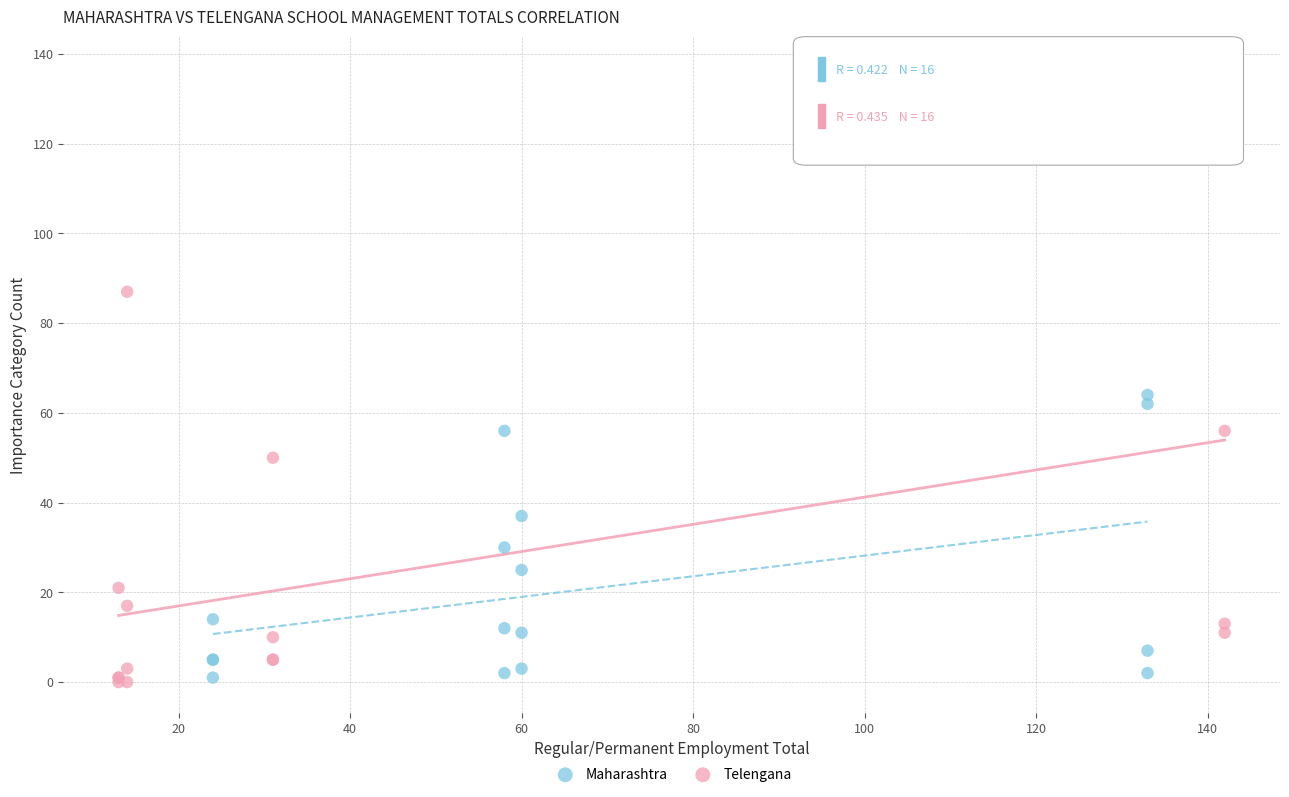

What are all the series names shown in the legend?

Maharashtra, Telengana